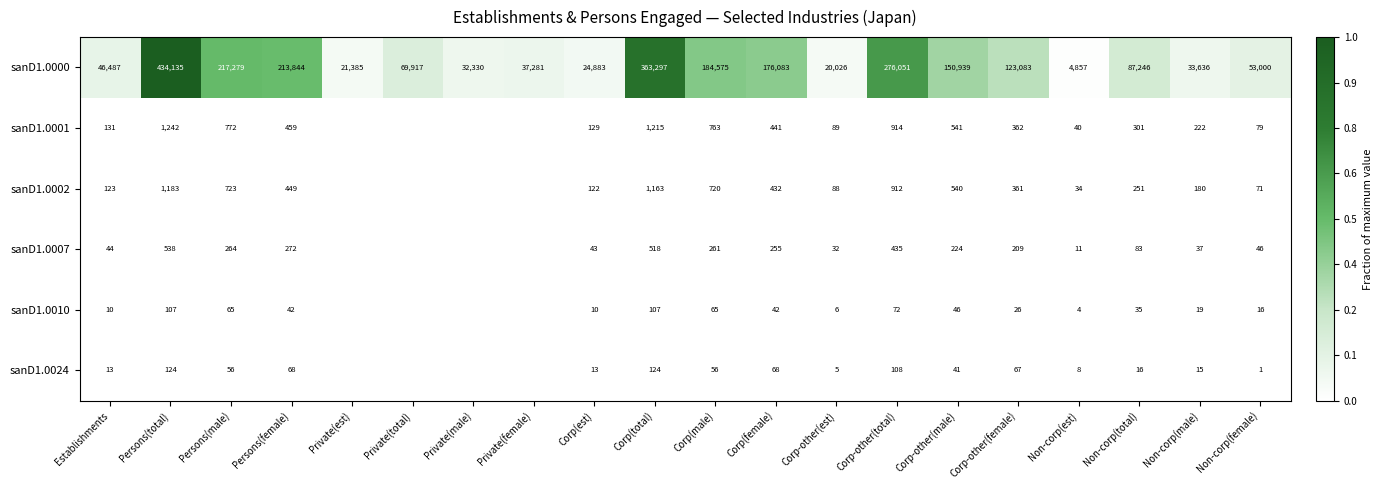

List the labels in order of sanD1.0000 value, smallest first.

Non-corp(est), Corp-other(est), Private(est), Corp(est), Private(male), Non-corp(male), Private(female), Establishments, Non-corp(female), Private(total), Non-corp(total), Corp-other(female), Corp-other(male), Corp(female), Corp(male), Persons(female), Persons(male), Corp-other(total), Corp(total), Persons(total)